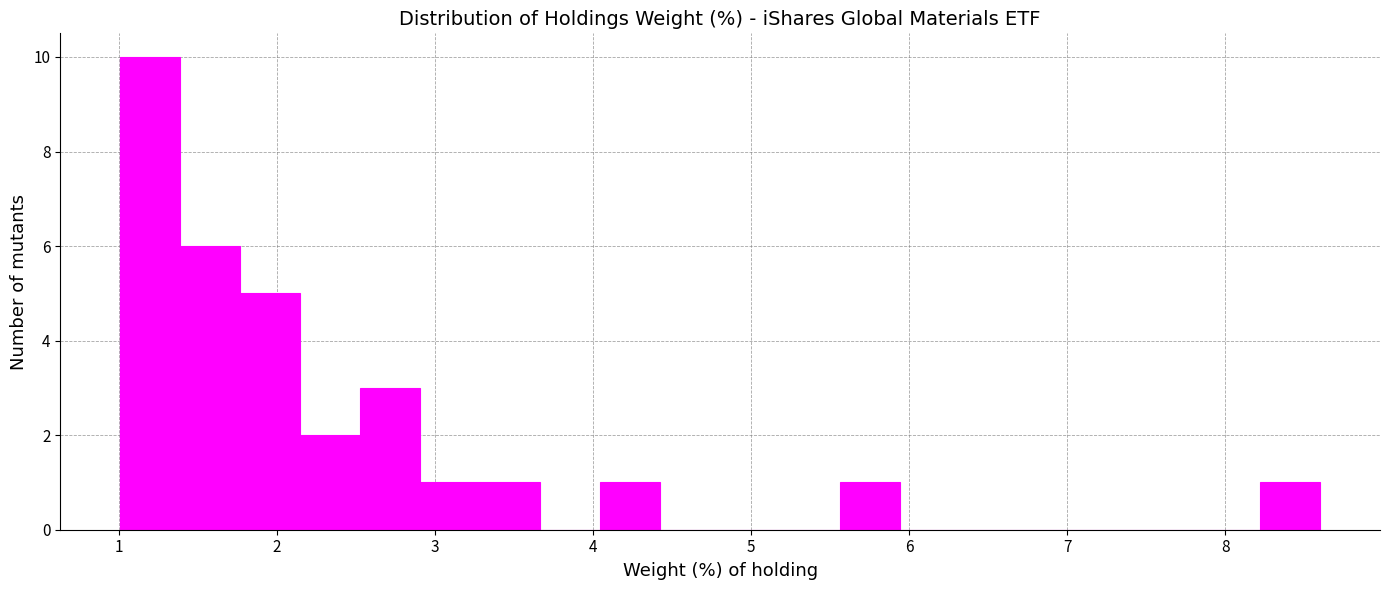

Read against the x-axis, roughly where is the centre of the tallest bar?

1.2